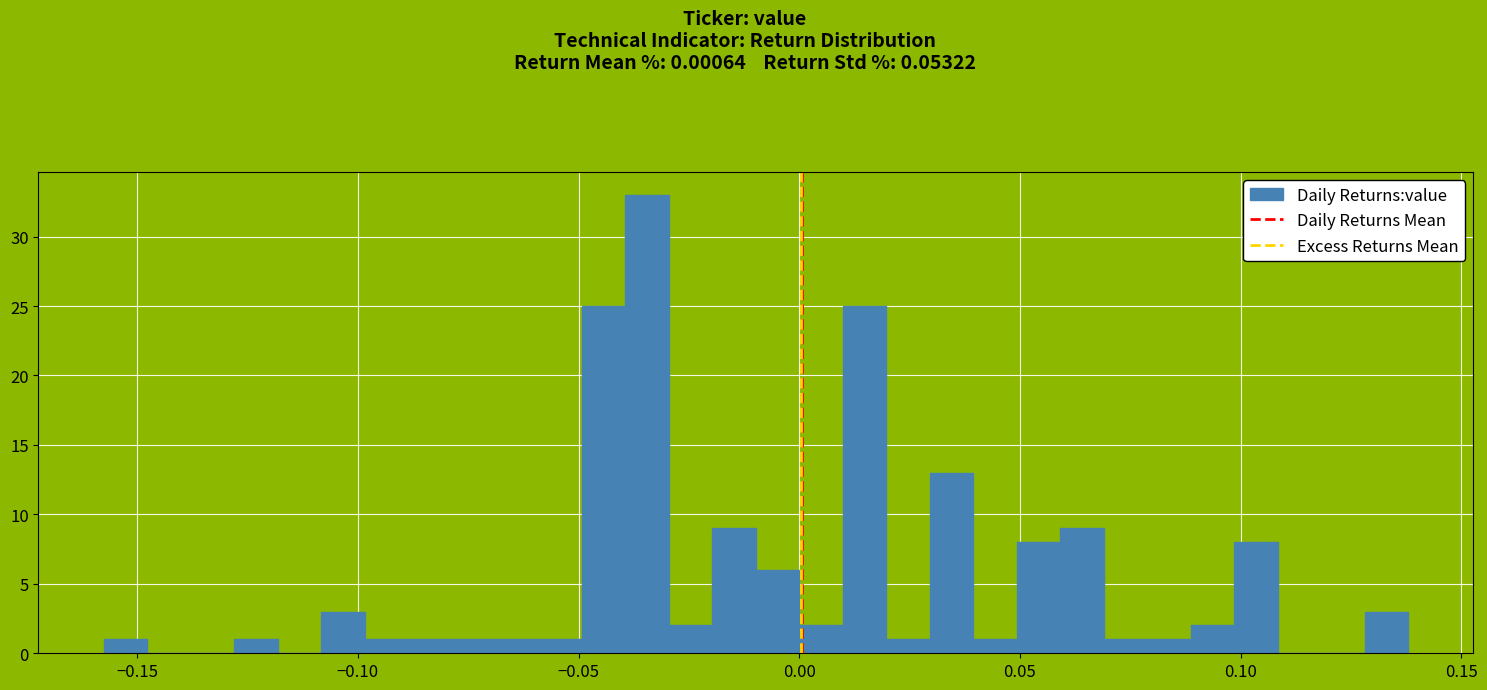

Around what value on the x-axis is the tallest bar? Give the approximate position of its centre, as read against the axis.

-0.035